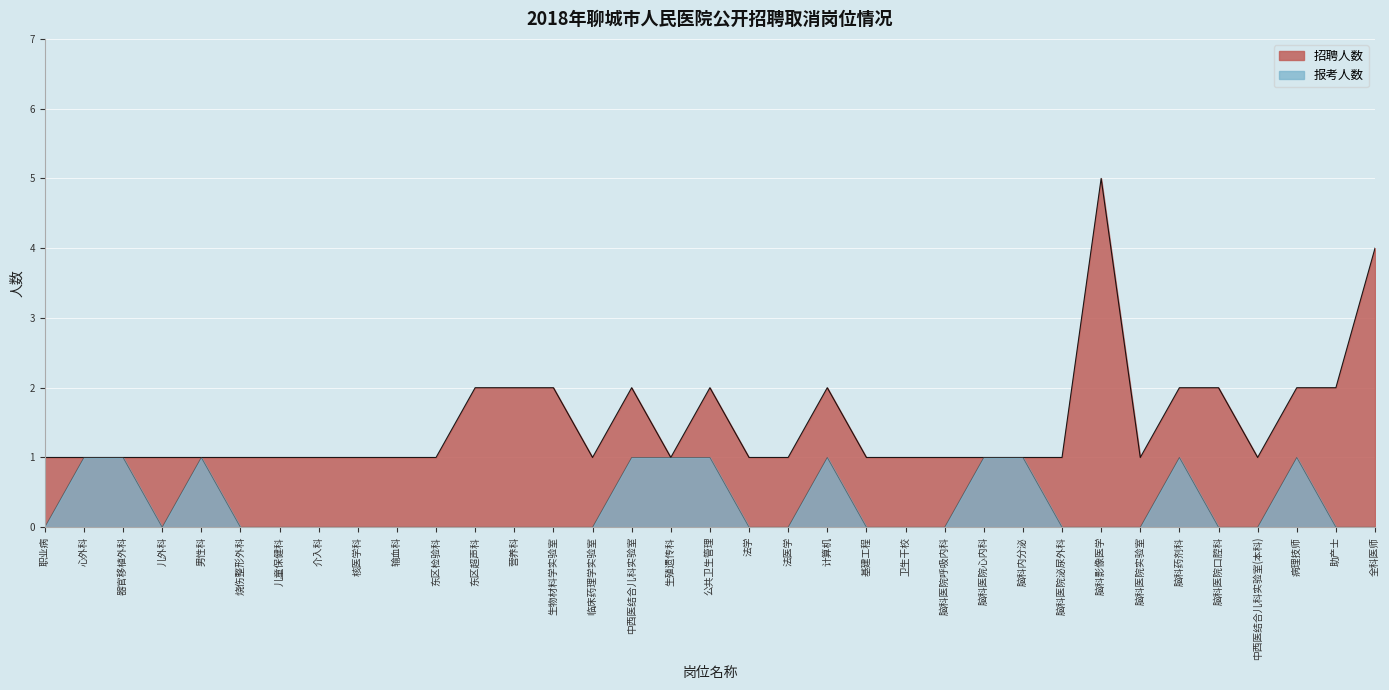

What is the label of the 28th point from the left?

脑科影像医学